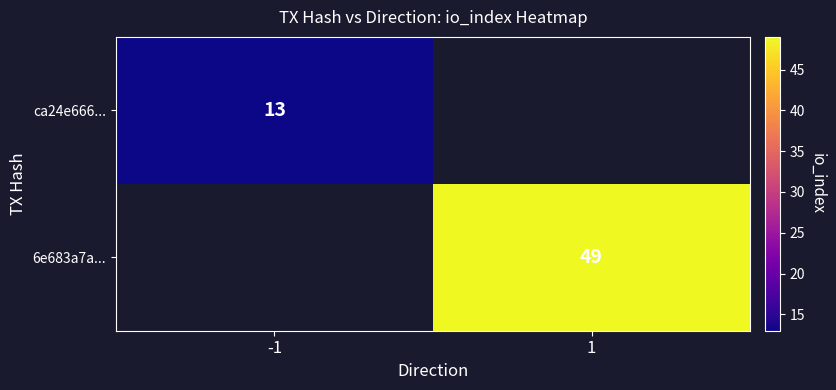

Is it true that 6e683a7a... equals 83 at 1?

False